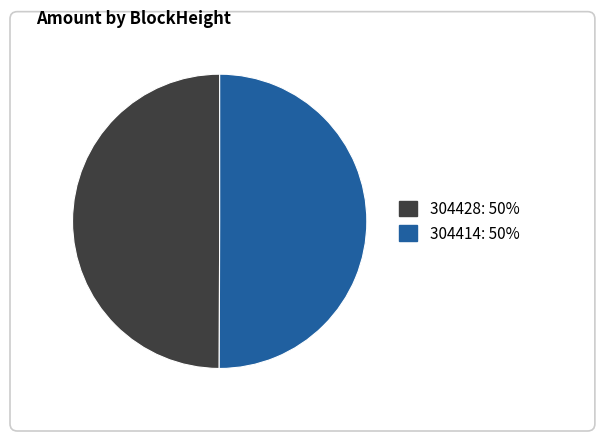

The 304414 slice represents 50% of the pie. True or false?

True